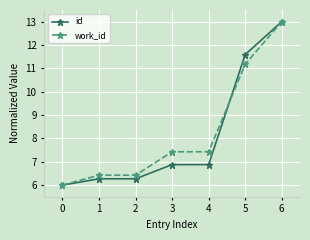

True or false: work_id has a value of 4.4 at 6.

False